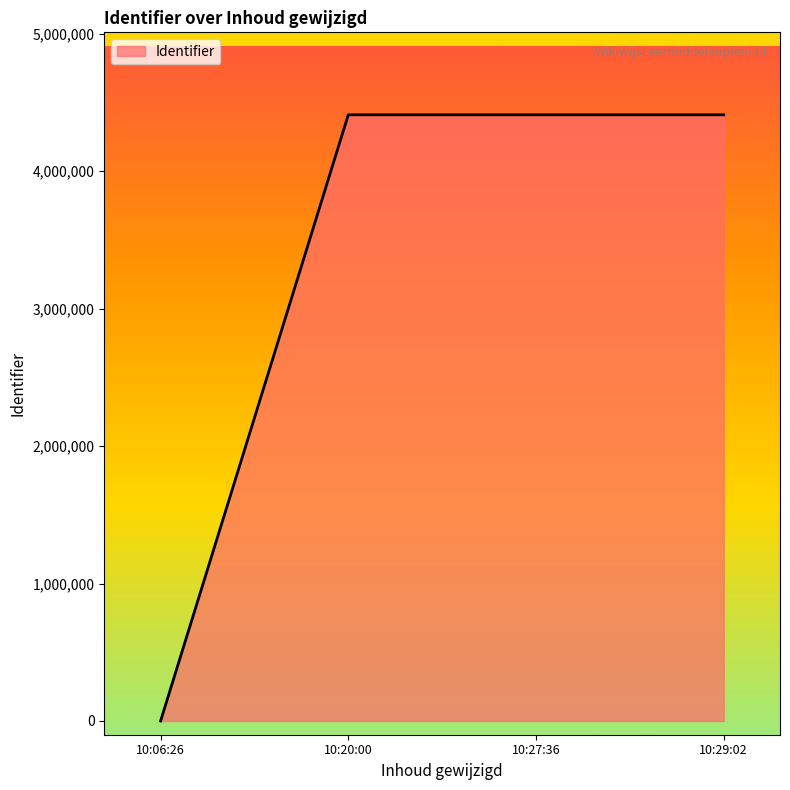

What is the ratio of the value at 10:20:00 to the value at 10:29:02?

1.0